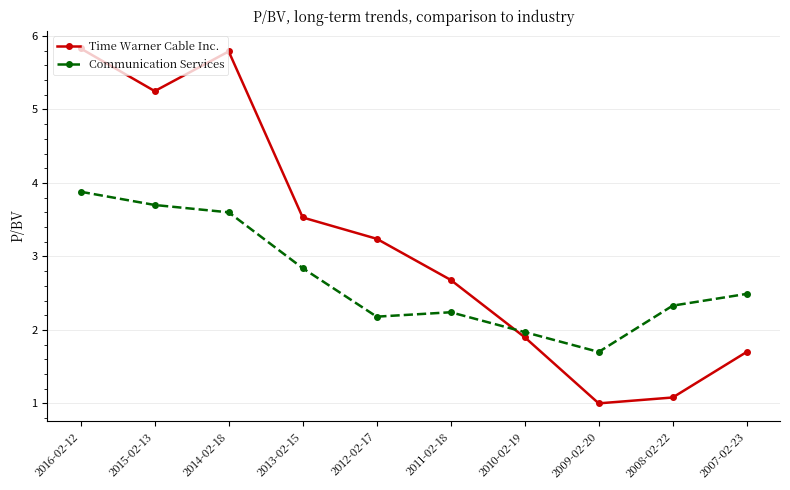

At how many categories does at least one series exceed 4?

3